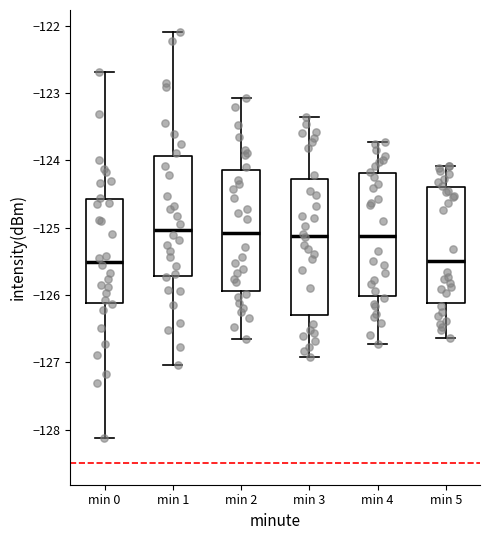

Where is the upper edge of the box for min 3 on the y-axis? The values are not printed on the chart, so give them approximately, as read against the axis.

-124.3